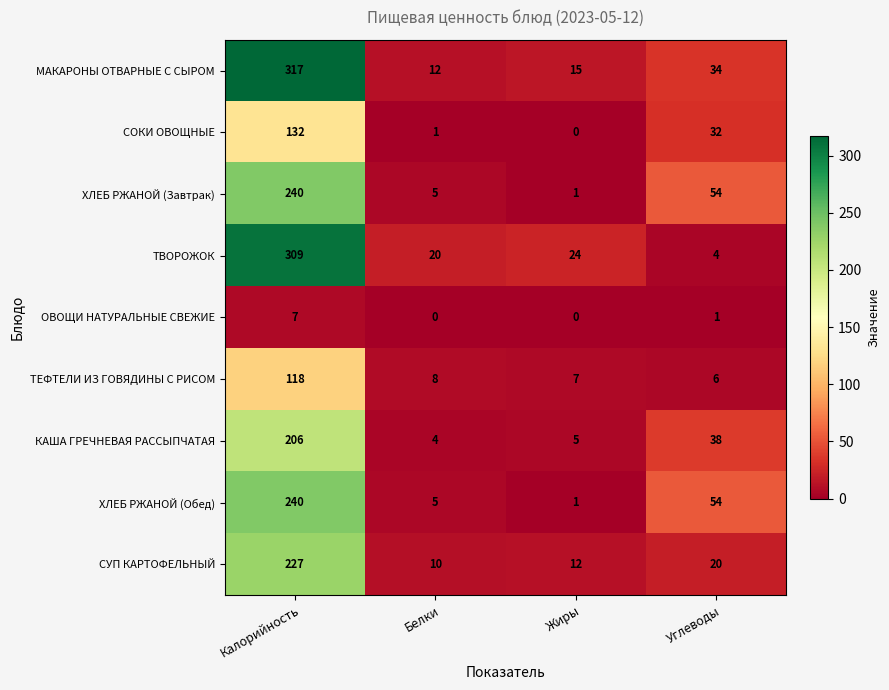

How many data points in ОВОЩИ НАТУРАЛЬНЫЕ СВЕЖИЕ are less than 1?

2